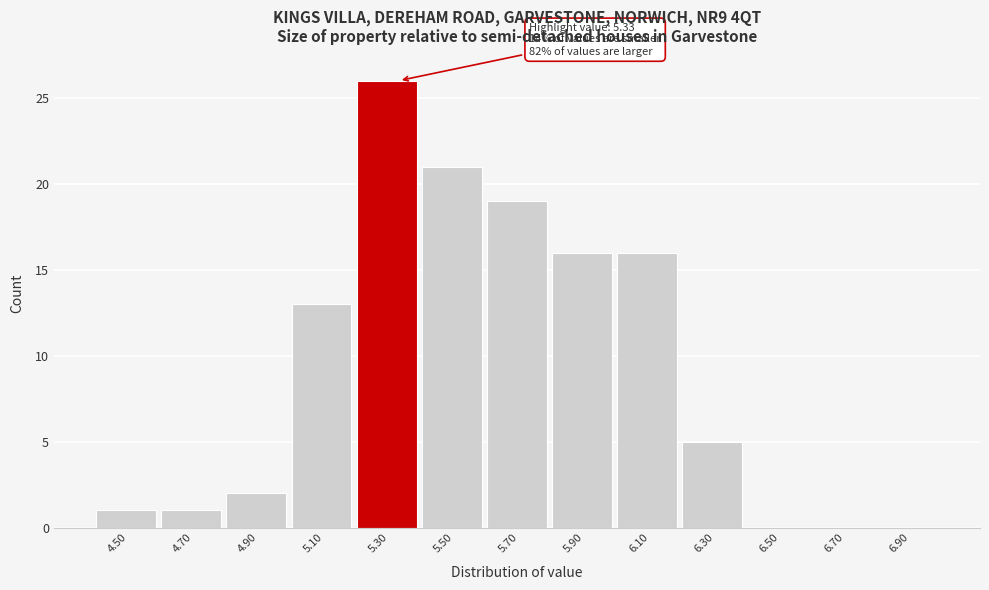

Reading left to right, transcribe all the data shown in this chart.

4.50=1	4.70=1	4.90=2	5.10=13	5.30=26	5.50=21	5.70=19	5.90=16	6.10=16	6.30=5	6.50=0	6.70=0	6.90=0